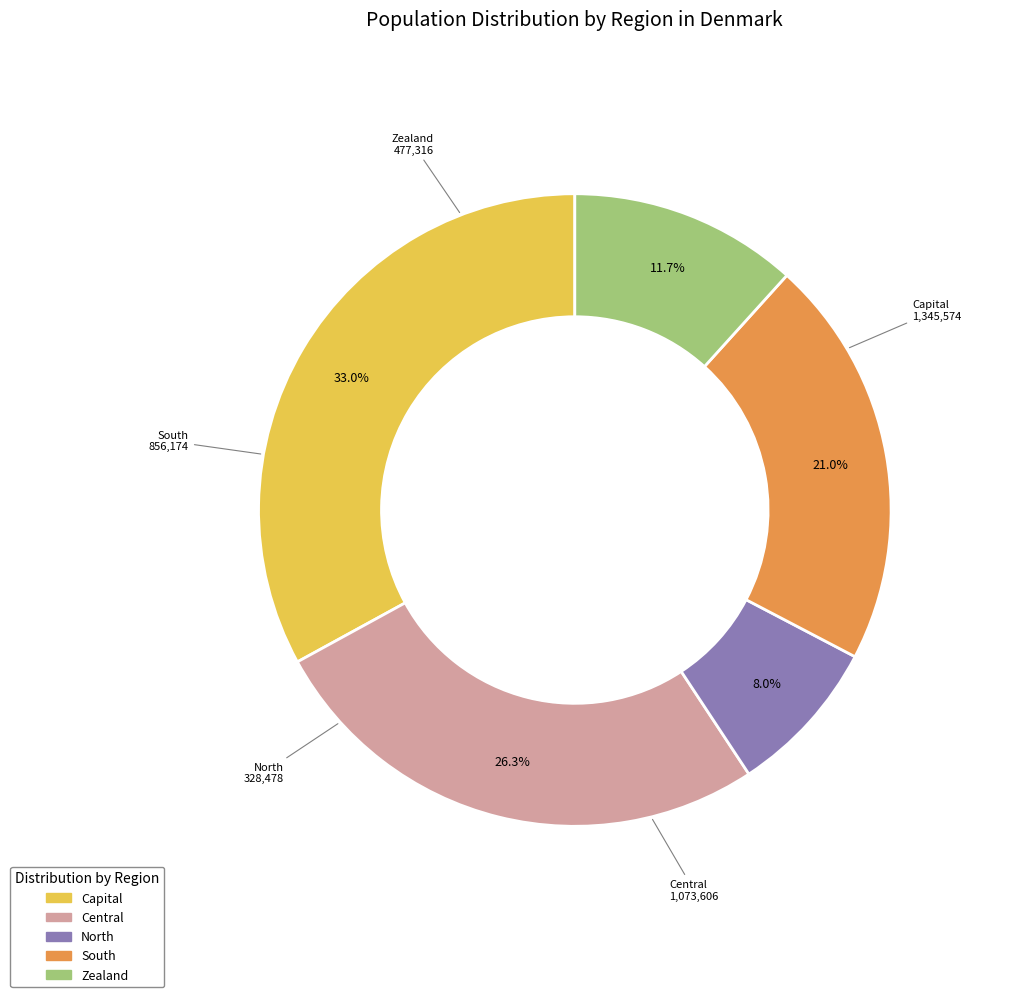

Is there any slice that represents more than half of the pie?

No